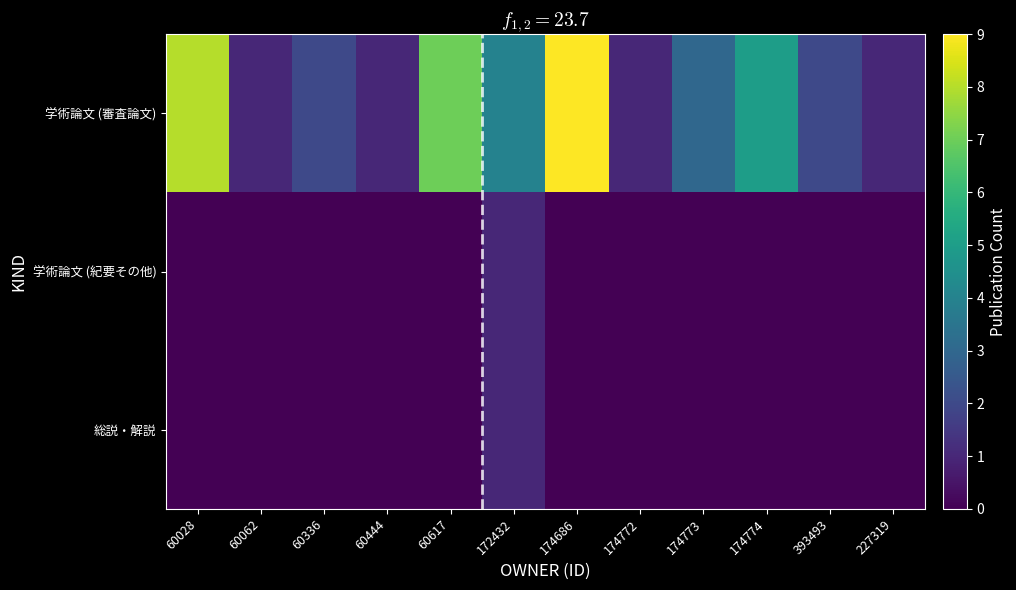

Which series has the largest range (max minus min)?

学術論文 (審査論文)